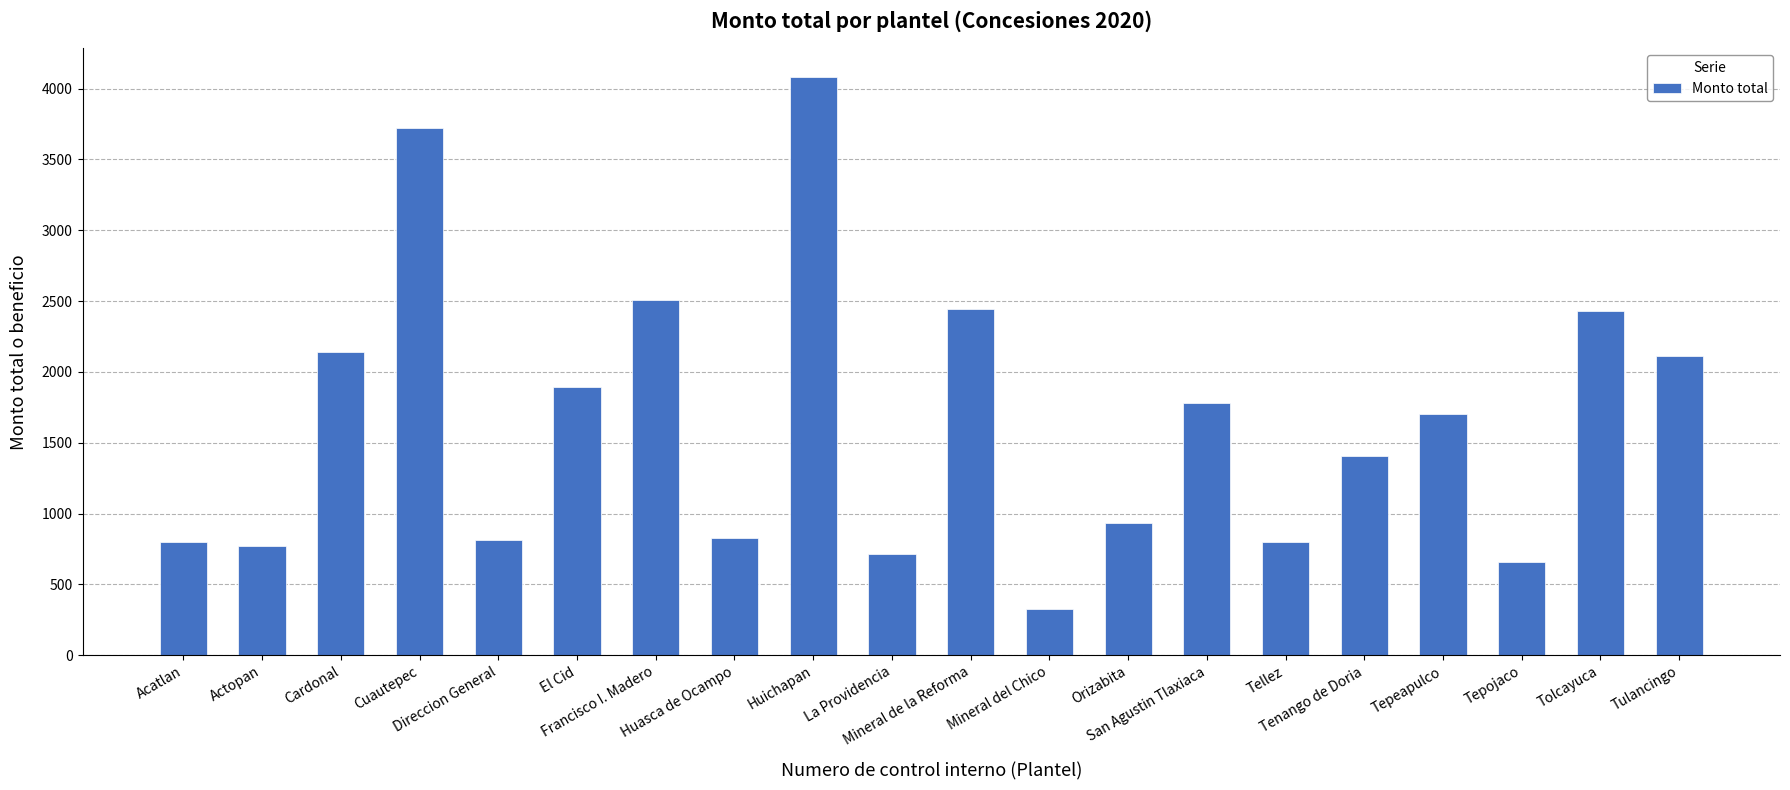

At which label does the data first exceed 1701?

Cardonal